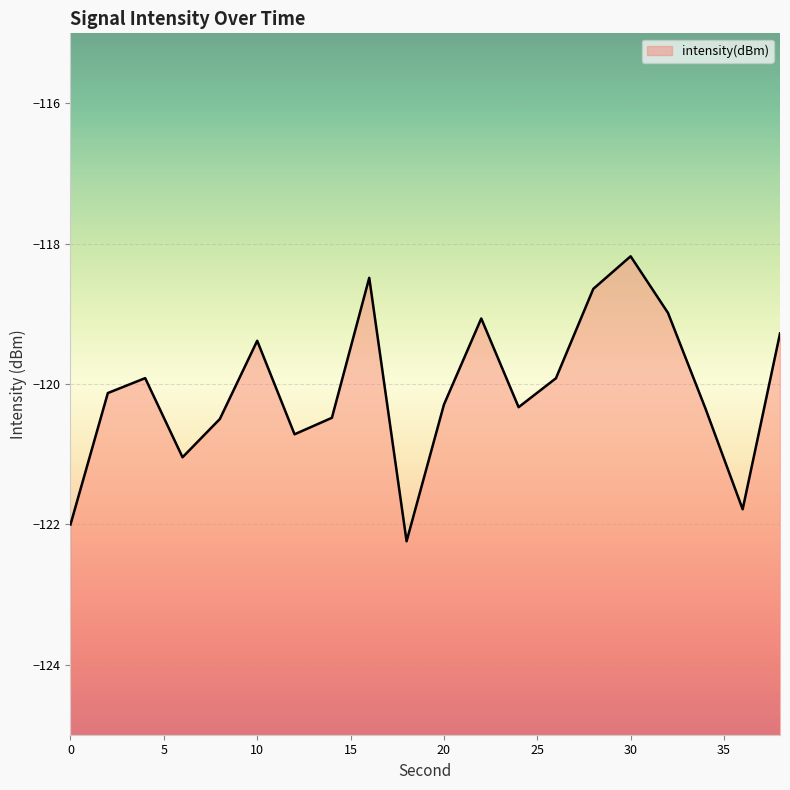

What is the value of the 15th point from the left?

-118.6